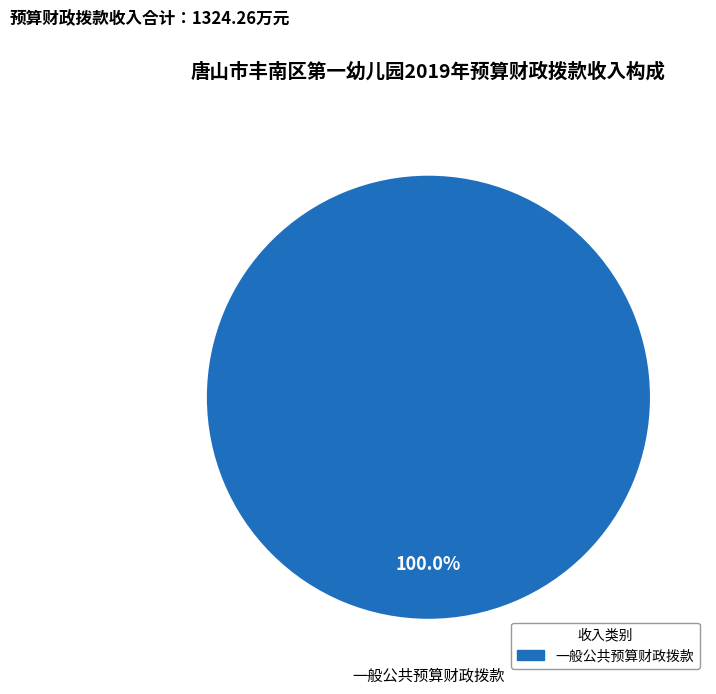

Is there a majority slice in this chart?

Yes